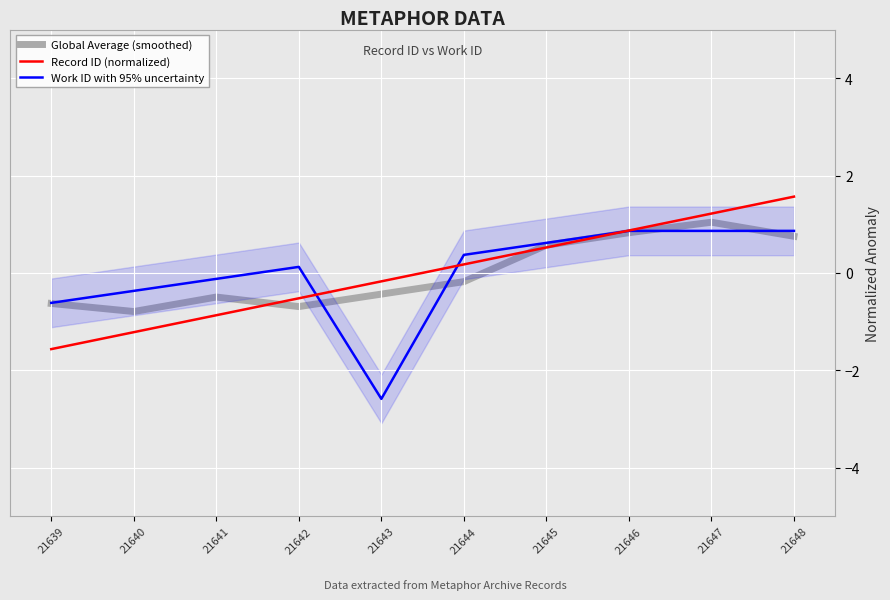

At which label is Record ID (normalized) closest to 0?

21643